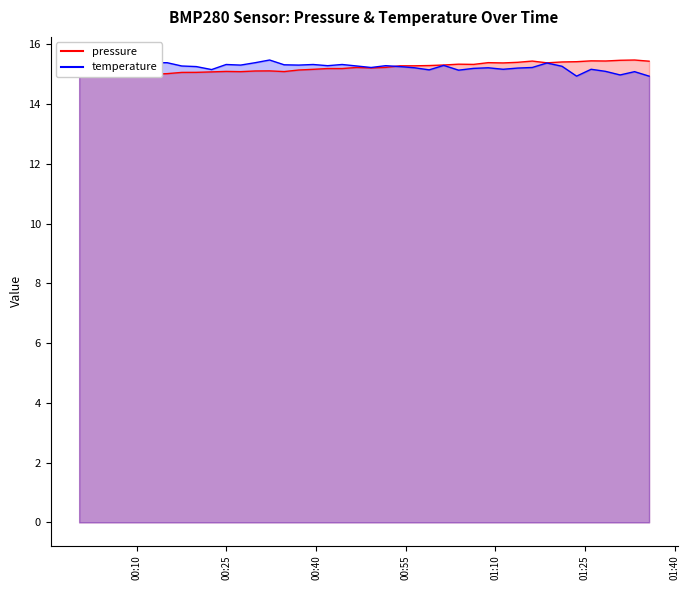

True or false: temperature and pressure cross at least once.

True